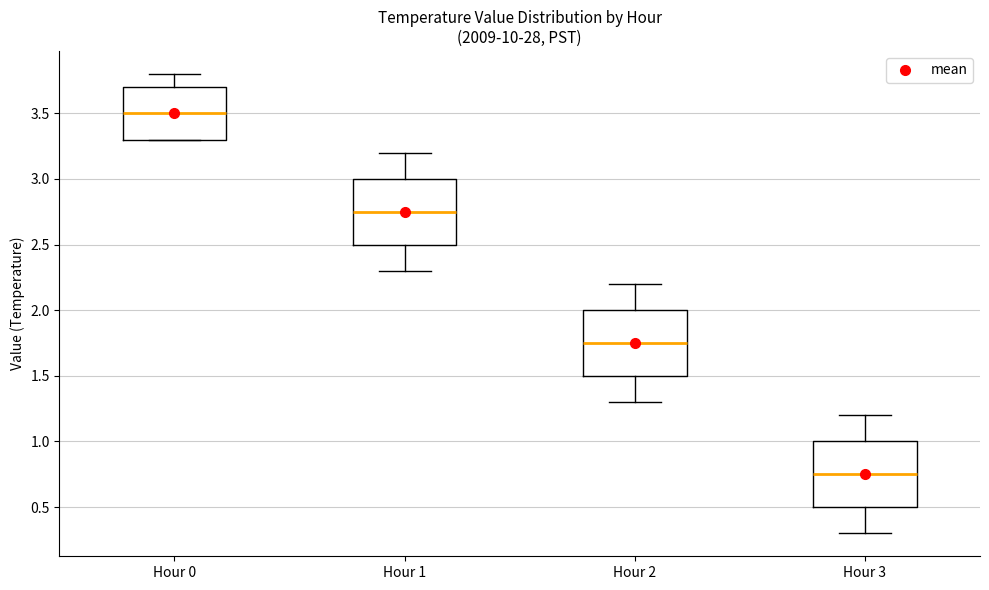

Reading left to right, transcribe this box plot: for each box, give where its median line is, the range the box spans, and where its two whiskers end, as read against the y-axis. The values are not printed on the chart, so give them approximately, as read against the axis.

Hour 0: median 3.50, box 3.30 to 3.70, whiskers 3.30 to 3.80
Hour 1: median 2.75, box 2.50 to 3.00, whiskers 2.30 to 3.20
Hour 2: median 1.75, box 1.50 to 2.00, whiskers 1.30 to 2.20
Hour 3: median 0.75, box 0.50 to 1.00, whiskers 0.30 to 1.20